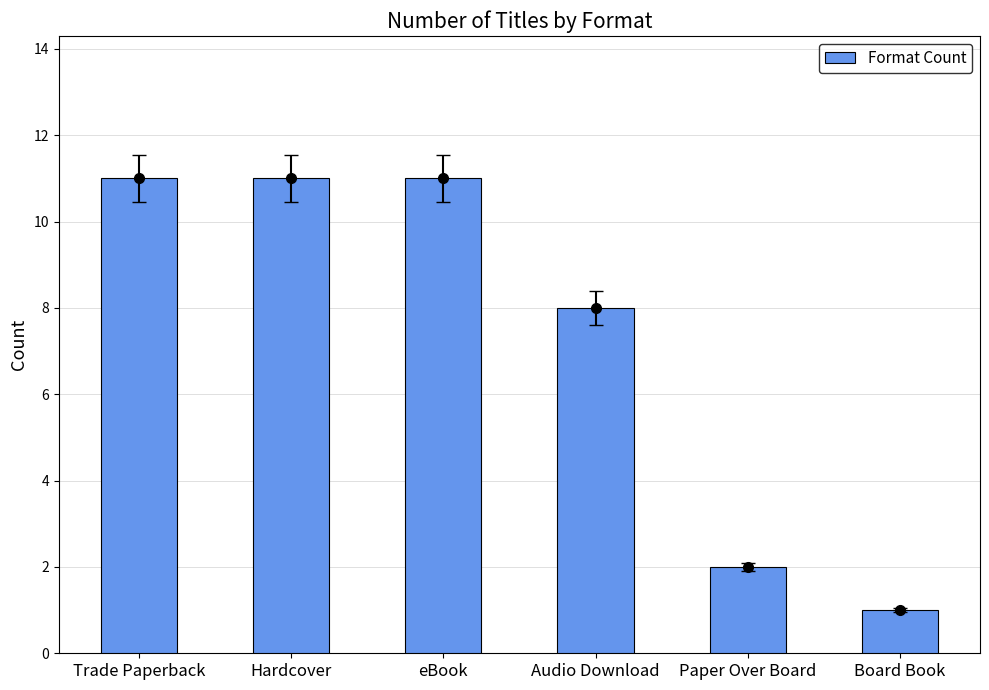

At which category does the chart reach its minimum across all series?

Board Book